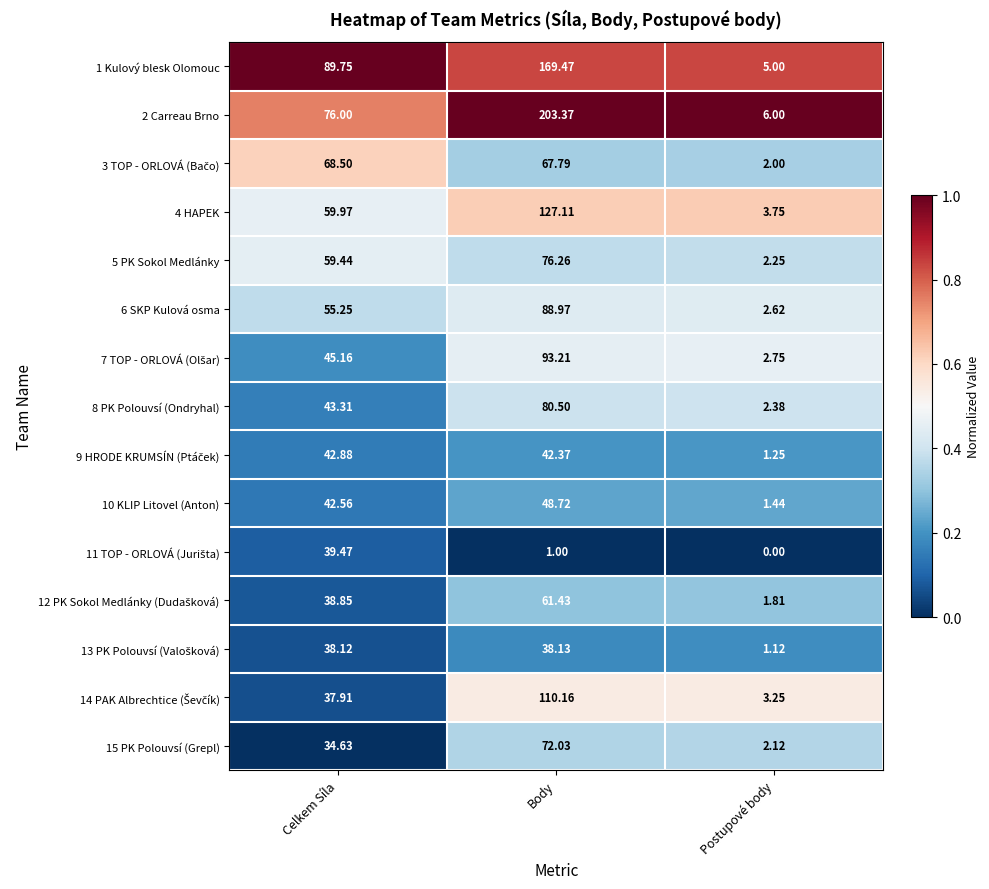

Is the value of 8 PK Polouvsí (Ondryhal) at Celkem Síla greater than the value of 5 PK Sokol Medlánky at Postupové body?

Yes